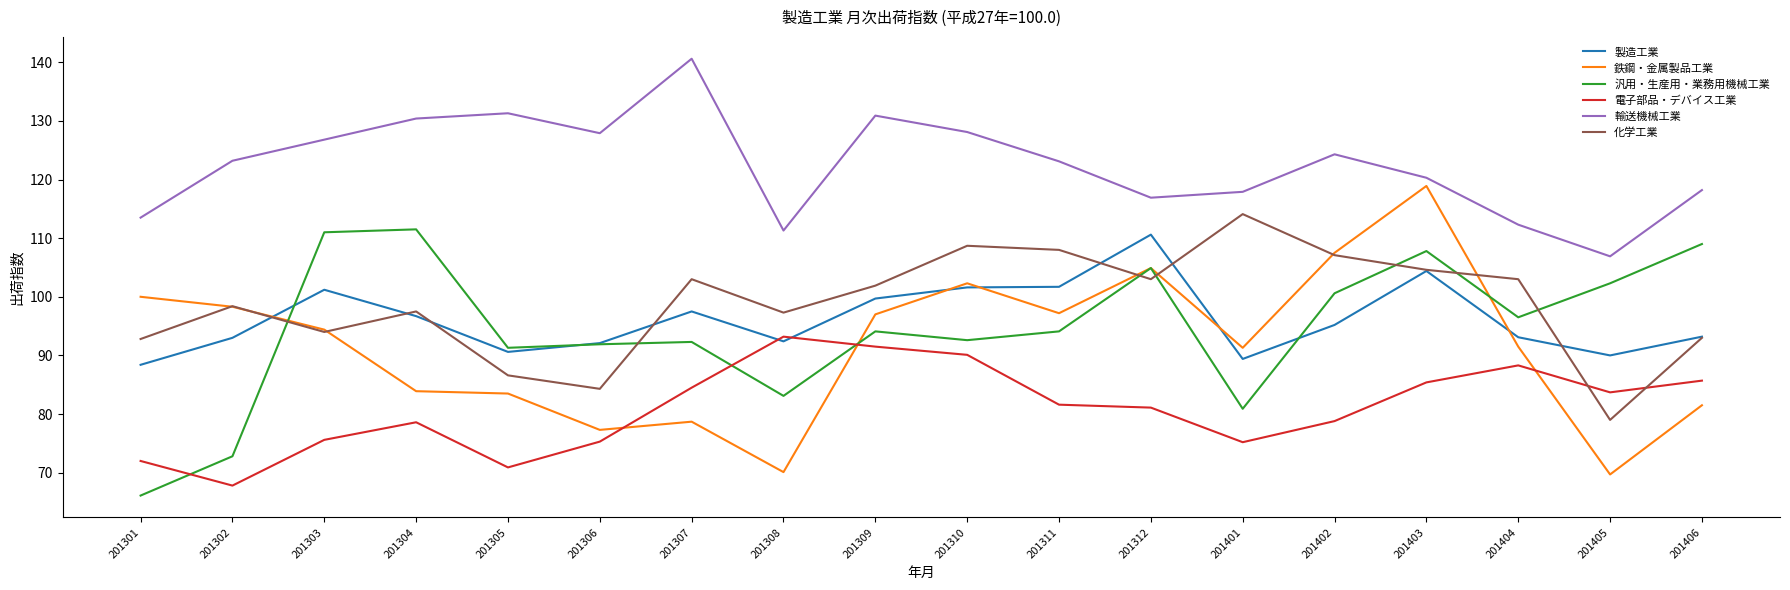

True or false: 輸送機械工業 and 化学工業 intersect in this chart.

False